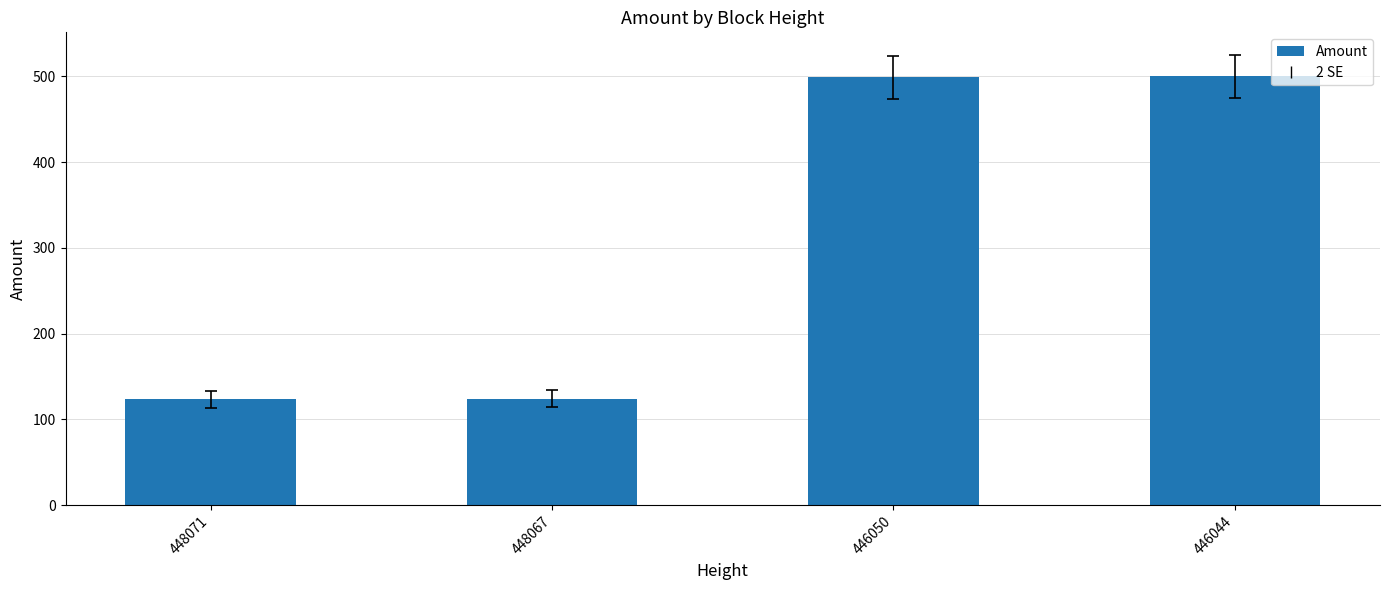

Count the number of data series in this chart.

1